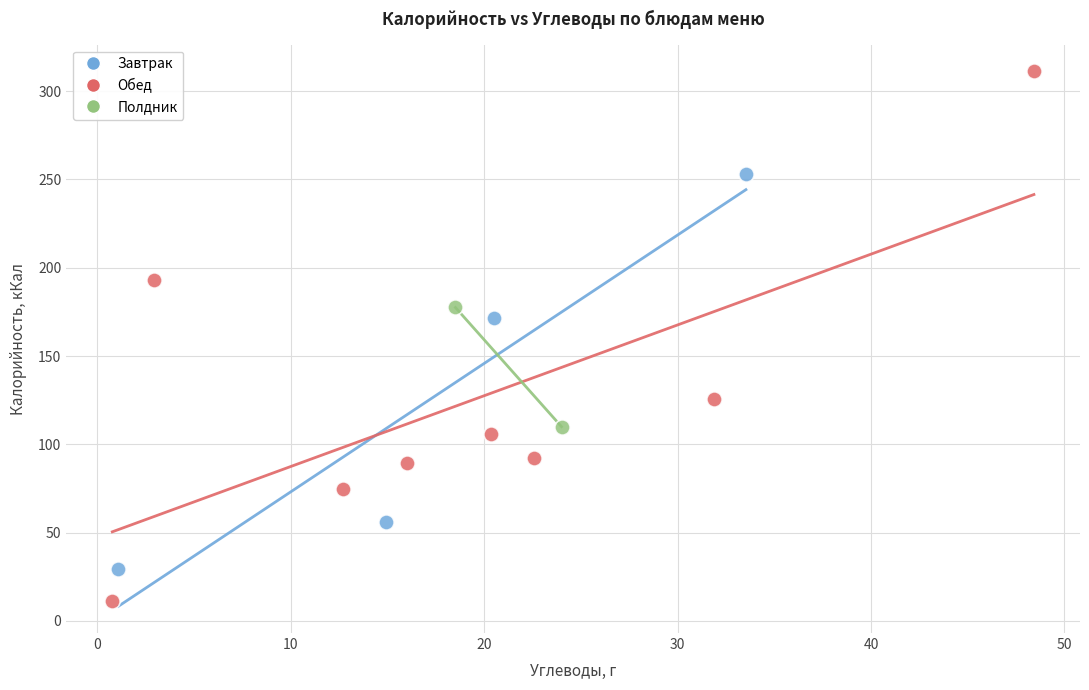

What are all the series names shown in the legend?

Завтрак, Обед, Полдник